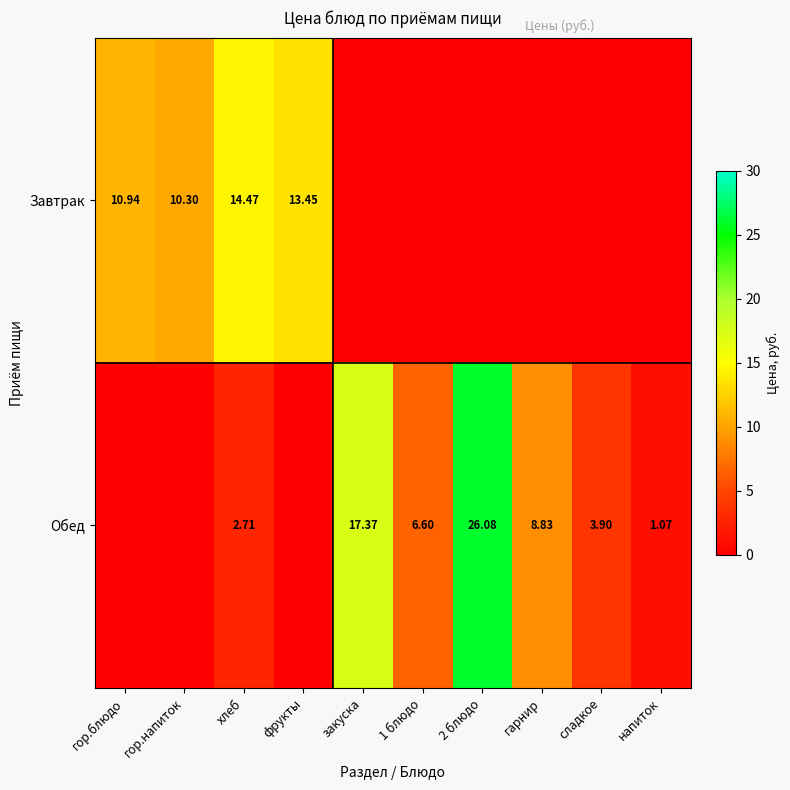

At which category is the sum across all series the highest?

2 блюдо